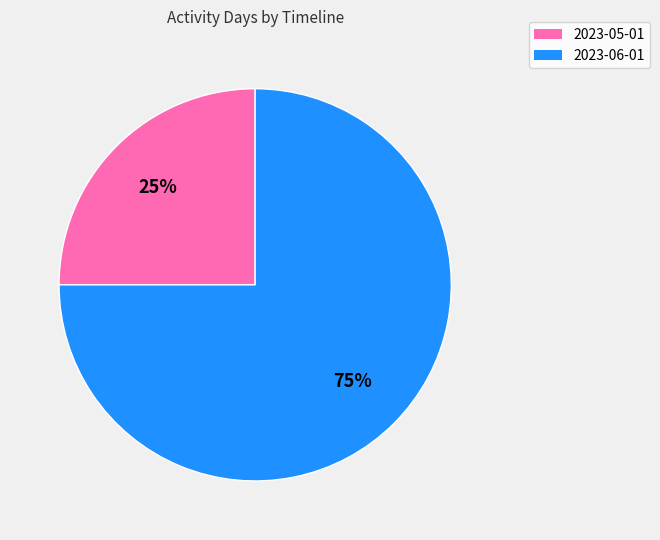

To the nearest percent, what portion does 2023-06-01 represent?

75%